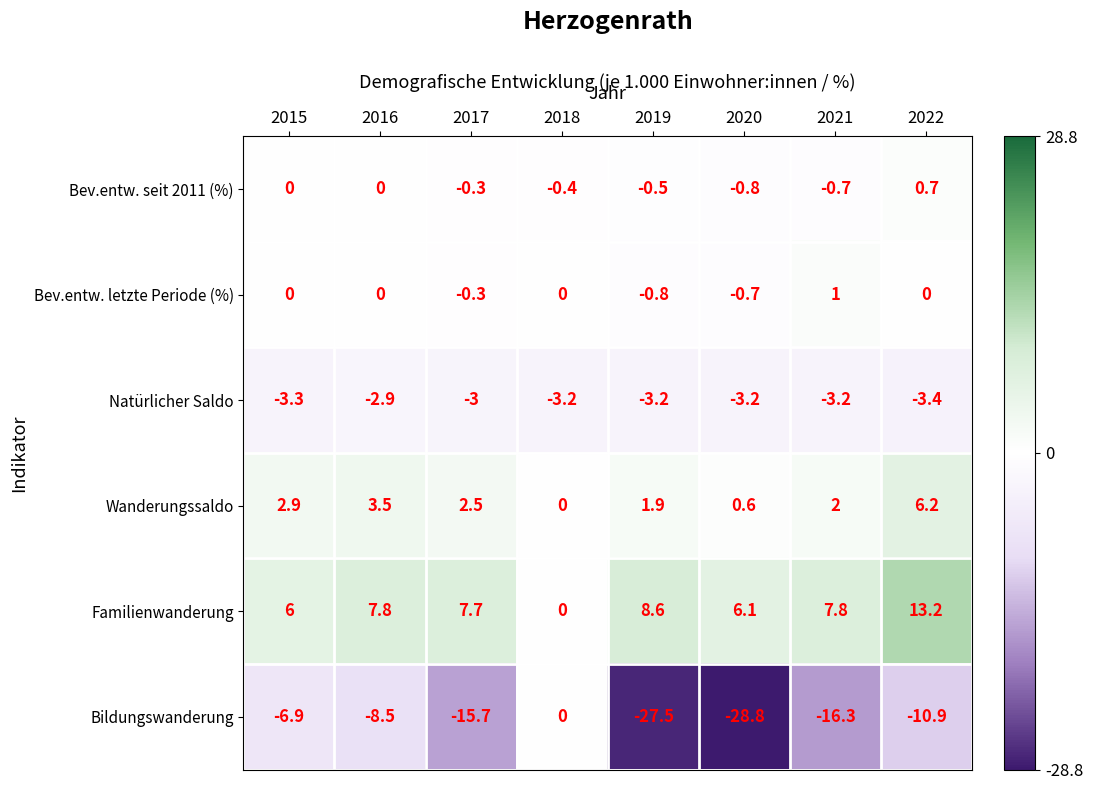

What is the total value across all series at 2020?

-26.8